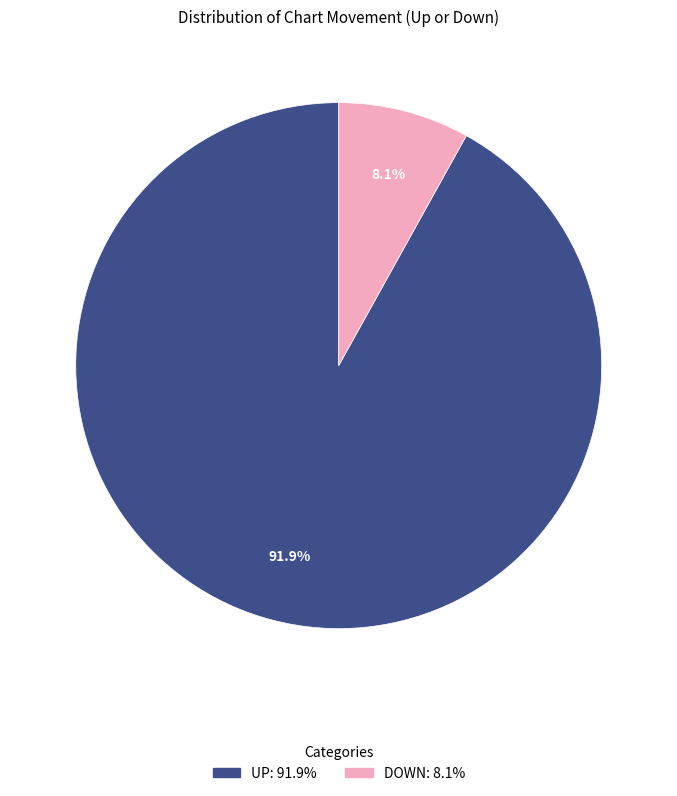

Which slice represents more than half of the pie?

UP: 91.9%